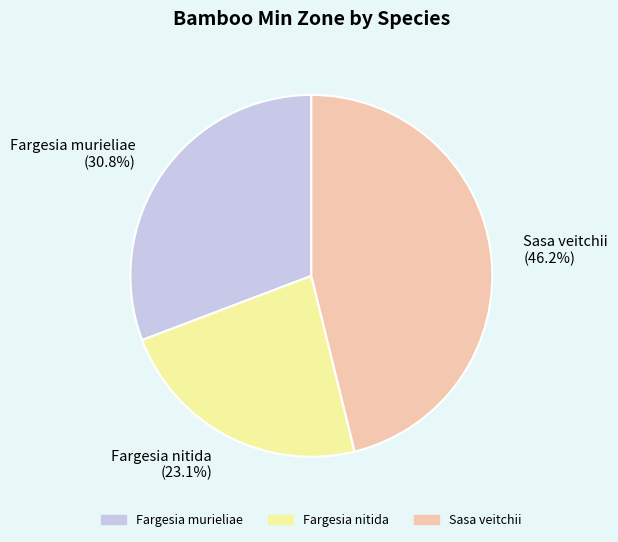

How many slices are in this pie chart?

3